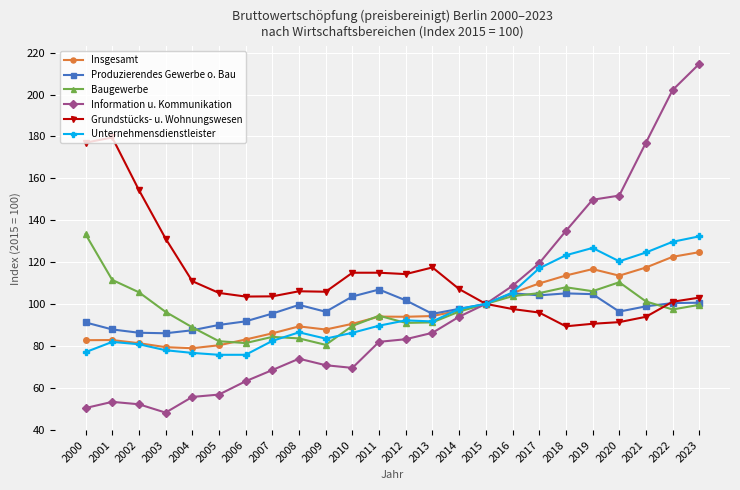

What is the spread (max minus min) of values at 2002?

102.3